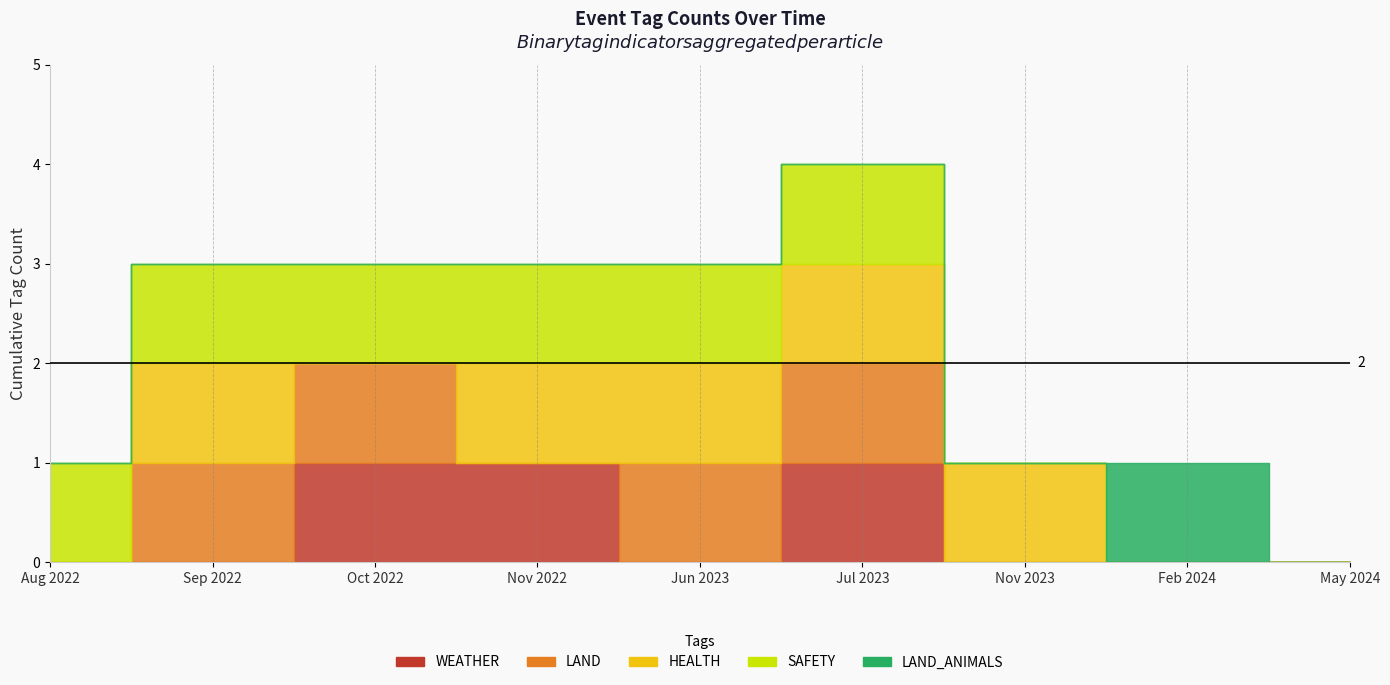

Count the number of categories in the chart.

9